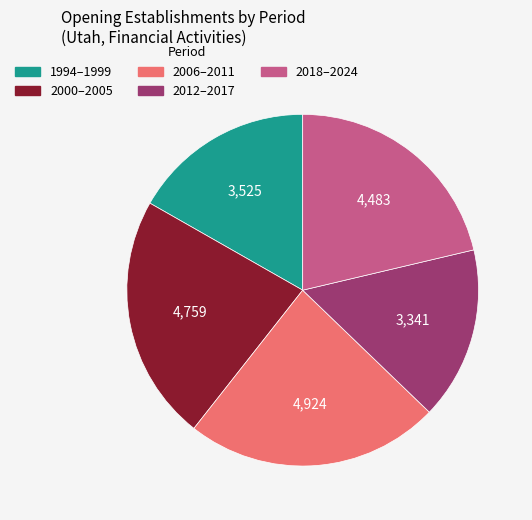

Is there a majority slice in this chart?

No